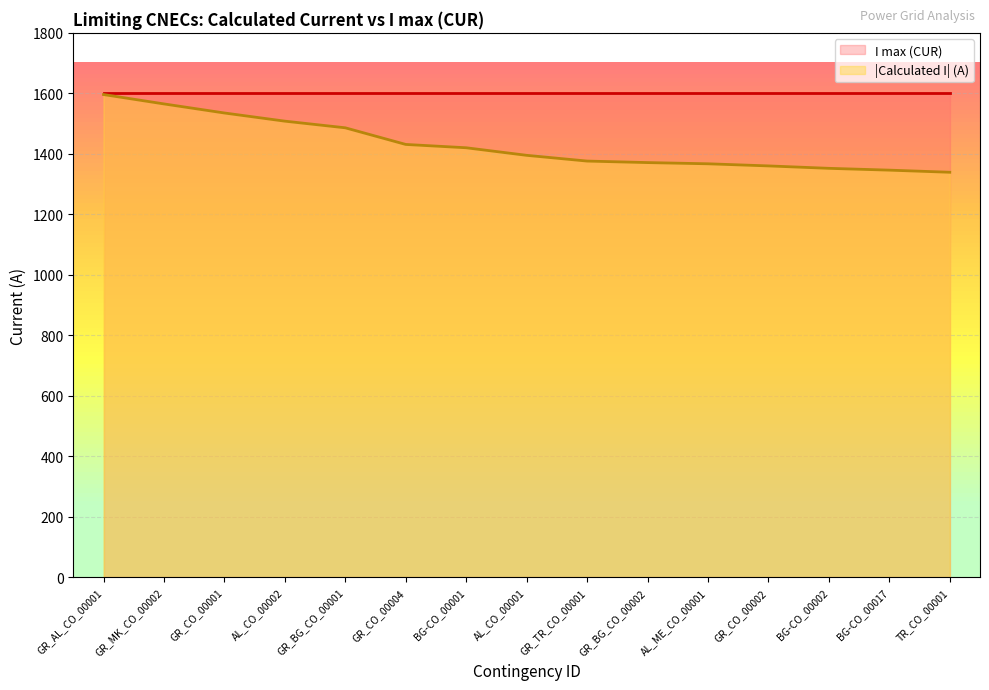

What position from the right is AL_CO_00002?

12